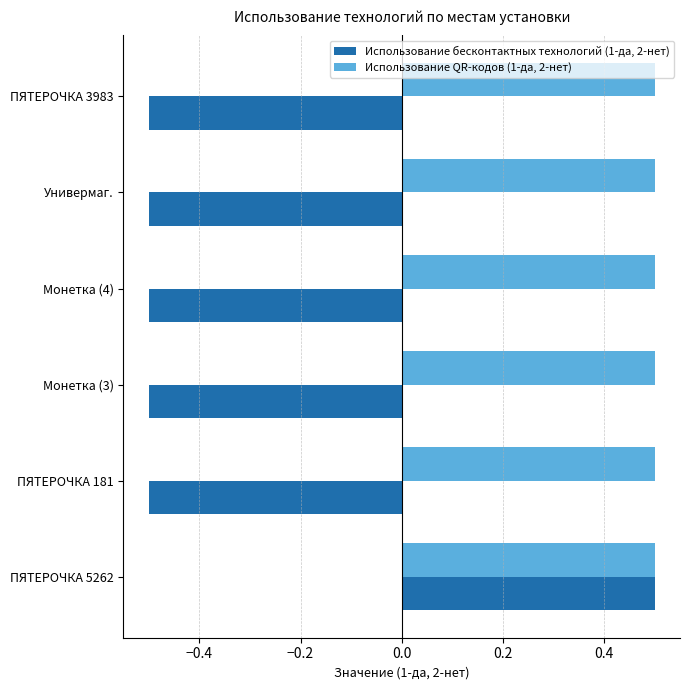

Rank the series by their average value, from lowest to highest.

Использование бесконтактных технологий (1-да, 2-нет), Использование QR-кодов (1-да, 2-нет)